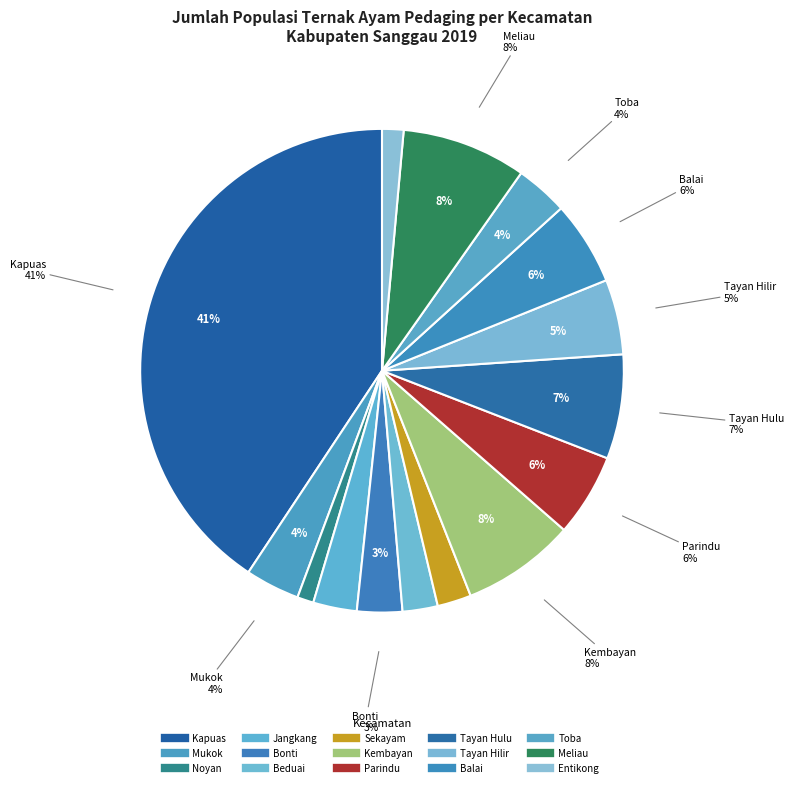

What percentage is NOT represented by Noyan?

98.9%